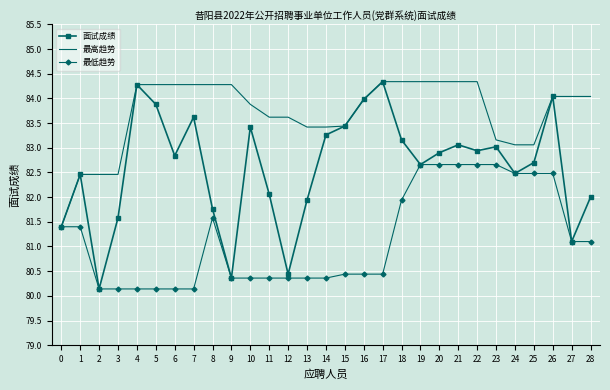

How many categories are shown in the chart?

29